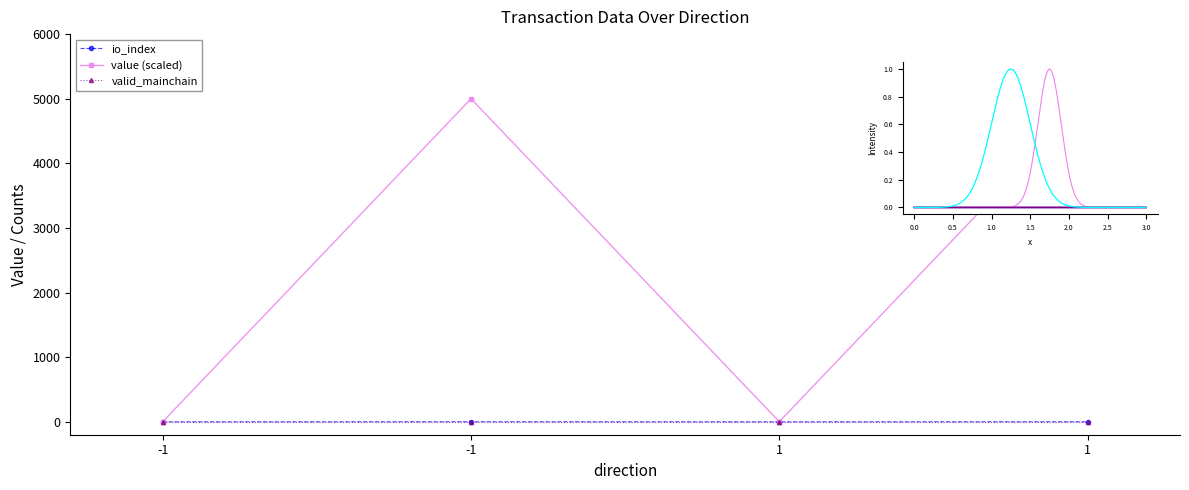

Is the value of value (scaled) at -1 greater than the value of io_index at -1?

Yes